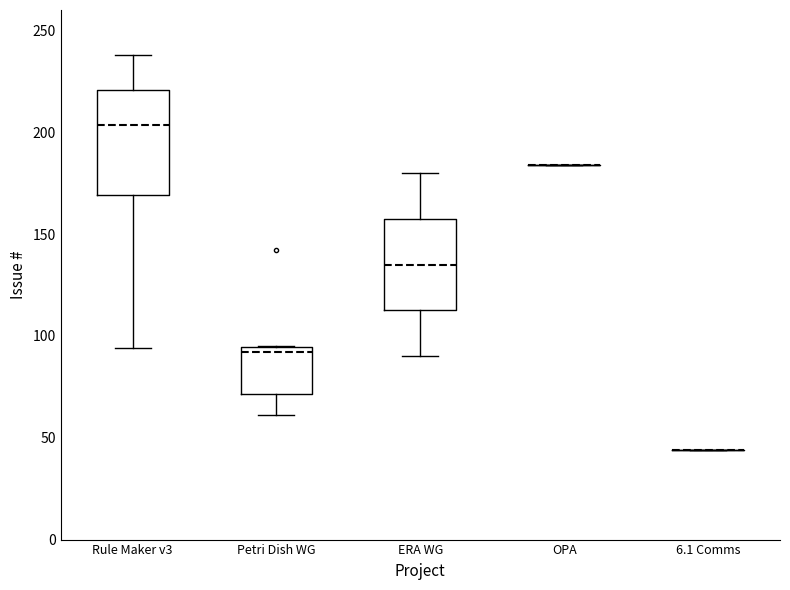

Reading left to right, transcribe this box plot: for each box, give where its median line is, the range the box spans, and where its two whiskers end, as read against the y-axis. The values are not printed on the chart, so give them approximately, as read against the axis.

Rule Maker v3: median 205, box 170 to 220, whiskers 95 to 240
Petri Dish WG: median 90, box 70 to 95, whiskers 60 to 95
ERA WG: median 135, box 115 to 160, whiskers 90 to 180
OPA: box collapsed to a line at 185, whiskers 185 to 185
6.1 Comms: box collapsed to a line at 45, whiskers 45 to 45